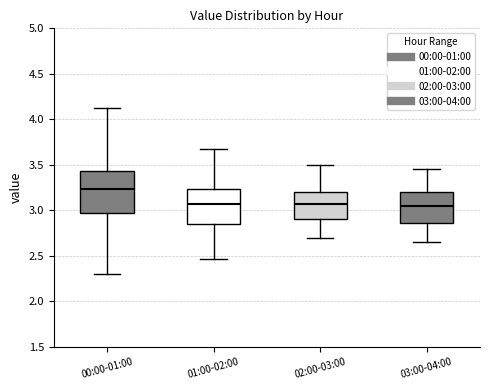

Reading left to right, transcribe this box plot: for each box, give where its median line is, the range the box spans, and where its two whiskers end, as read against the y-axis. The values are not printed on the chart, so give them approximately, as read against the axis.

00:00-01:00: median 3.25, box 2.95 to 3.45, whiskers 2.30 to 4.10
01:00-02:00: median 3.10, box 2.85 to 3.25, whiskers 2.45 to 3.65
02:00-03:00: median 3.10, box 2.90 to 3.20, whiskers 2.70 to 3.50
03:00-04:00: median 3.05, box 2.85 to 3.20, whiskers 2.65 to 3.45